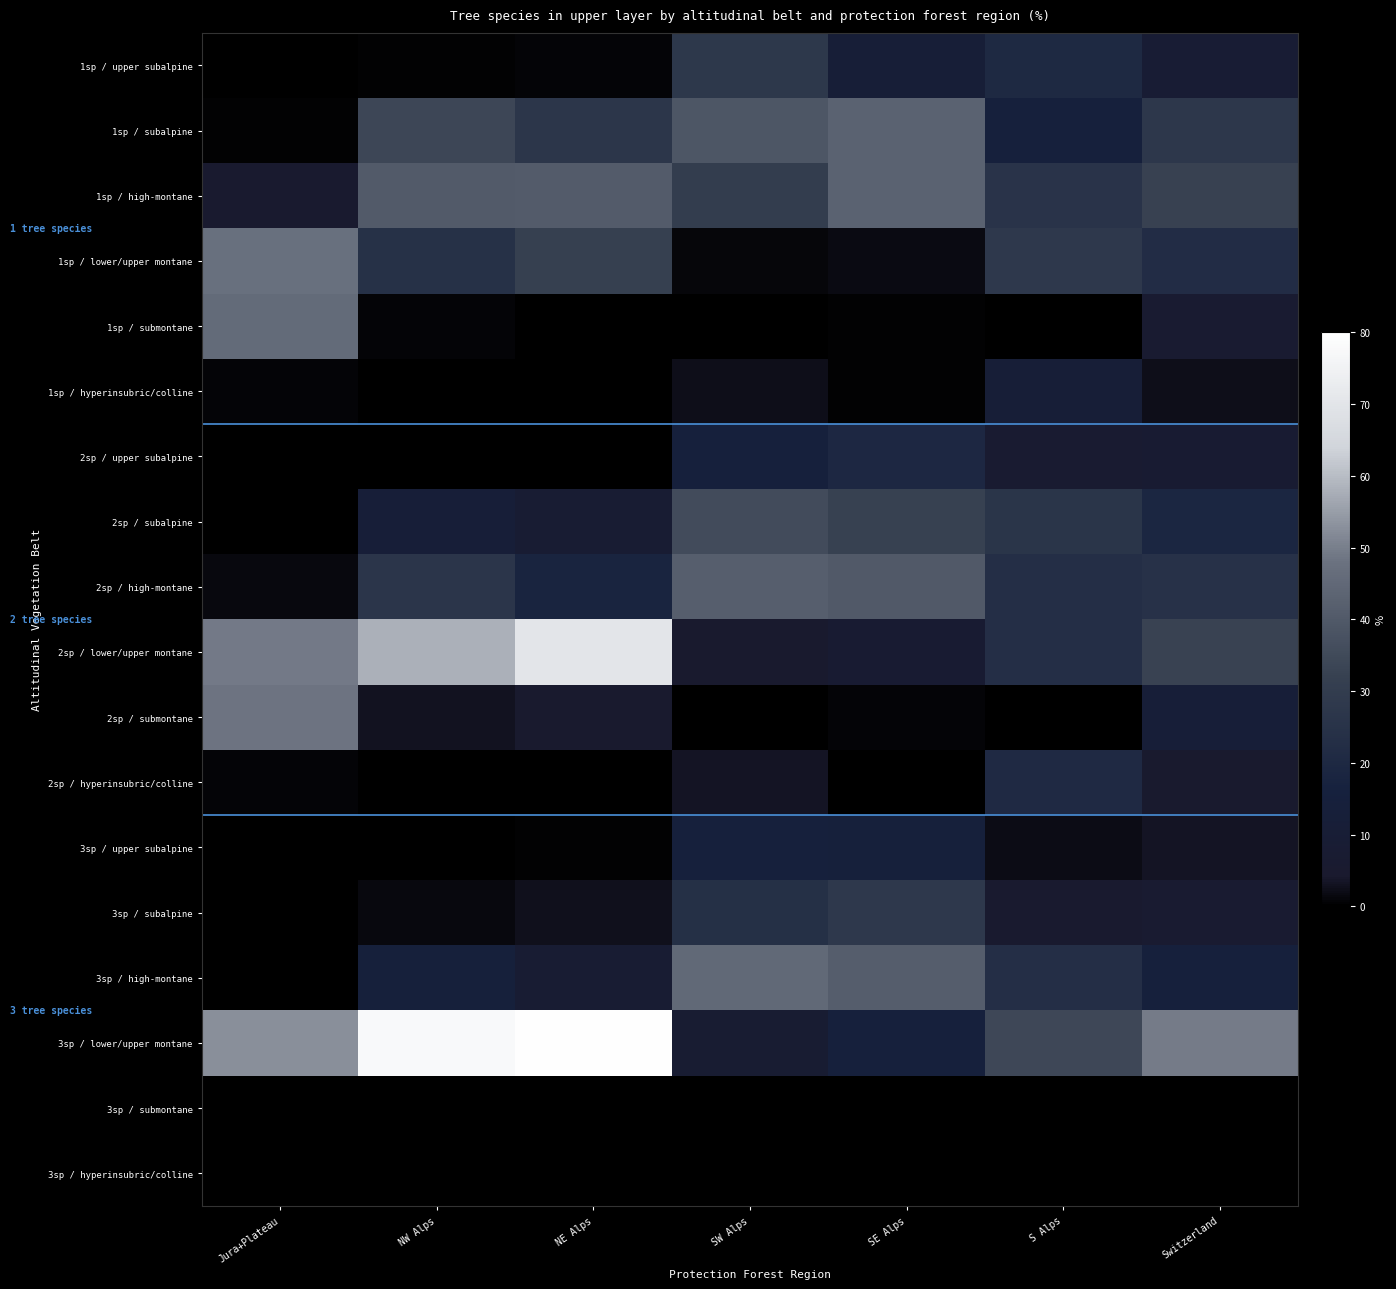

Reading right to left, transcribe all the data shown in this chart.

1sp / upper subalpine: Switzerland=8.9	S Alps=20.2	SE Alps=11.4	SW Alps=27.8	NE Alps=0.8	NW Alps=0.4	Jura+Plateau=0.0
1sp / subalpine: Switzerland=27.3	S Alps=15.0	SE Alps=43.1	SW Alps=38.9	NE Alps=26.6	NW Alps=33.9	Jura+Plateau=0.6
1sp / high-montane: Switzerland=32.3	S Alps=25.6	SE Alps=43.0	SW Alps=30.0	NE Alps=40.8	NW Alps=40.5	Jura+Plateau=5.5
1sp / lower/upper montane: Switzerland=22.0	S Alps=28.1	SE Alps=1.7	SW Alps=1.1	NE Alps=31.8	NW Alps=24.3	Jura+Plateau=47.4
1sp / submontane: Switzerland=7.1	S Alps=0.0	SE Alps=0.4	SW Alps=0.0	NE Alps=0.0	NW Alps=0.9	Jura+Plateau=45.8
1sp / hyperinsubric/colline: Switzerland=2.4	S Alps=11.1	SE Alps=0.4	SW Alps=2.3	NE Alps=0.0	NW Alps=0.0	Jura+Plateau=0.7
2sp / upper subalpine: Switzerland=7.4	S Alps=7.1	SE Alps=19.6	SW Alps=15.0	NE Alps=0.0	NW Alps=0.0	Jura+Plateau=0.0
2sp / subalpine: Switzerland=19.0	S Alps=26.2	SE Alps=31.9	SW Alps=35.6	NE Alps=7.9	NW Alps=12.4	Jura+Plateau=0.0
2sp / high-montane: Switzerland=24.5	S Alps=23.1	SE Alps=40.3	SW Alps=41.7	NE Alps=17.8	NW Alps=26.4	Jura+Plateau=1.5
2sp / lower/upper montane: Switzerland=32.7	S Alps=23.1	SE Alps=7.3	SW Alps=4.2	NE Alps=70.1	NW Alps=58.1	Jura+Plateau=49.3
2sp / submontane: Switzerland=12.0	S Alps=0.0	SE Alps=0.7	SW Alps=0.0	NE Alps=4.3	NW Alps=3.1	Jura+Plateau=48.3
2sp / hyperinsubric/colline: Switzerland=4.4	S Alps=20.5	SE Alps=0.3	SW Alps=3.4	NE Alps=0.0	NW Alps=0.0	Jura+Plateau=0.9
3sp / upper subalpine: Switzerland=3.3	S Alps=1.9	SE Alps=14.4	SW Alps=15.2	NE Alps=0.6	NW Alps=0.0	Jura+Plateau=0.0
3sp / subalpine: Switzerland=6.4	S Alps=5.6	SE Alps=28.1	SW Alps=23.6	NE Alps=2.5	NW Alps=1.4	Jura+Plateau=0.0
3sp / high-montane: Switzerland=14.8	S Alps=22.9	SE Alps=41.5	SW Alps=45.1	NE Alps=8.2	NW Alps=14.6	Jura+Plateau=0.0
3sp / lower/upper montane: Switzerland=49.5	S Alps=34.1	SE Alps=15.3	SW Alps=7.6	NE Alps=79.4	NW Alps=77.8	Jura+Plateau=52.6
3sp / submontane: Switzerland=0.0	S Alps=0.0	SE Alps=0.0	SW Alps=0.0	NE Alps=0.0	NW Alps=0.0	Jura+Plateau=0.0
3sp / hyperinsubric/colline: Switzerland=0.0	S Alps=0.0	SE Alps=0.0	SW Alps=0.0	NE Alps=0.0	NW Alps=0.0	Jura+Plateau=0.0